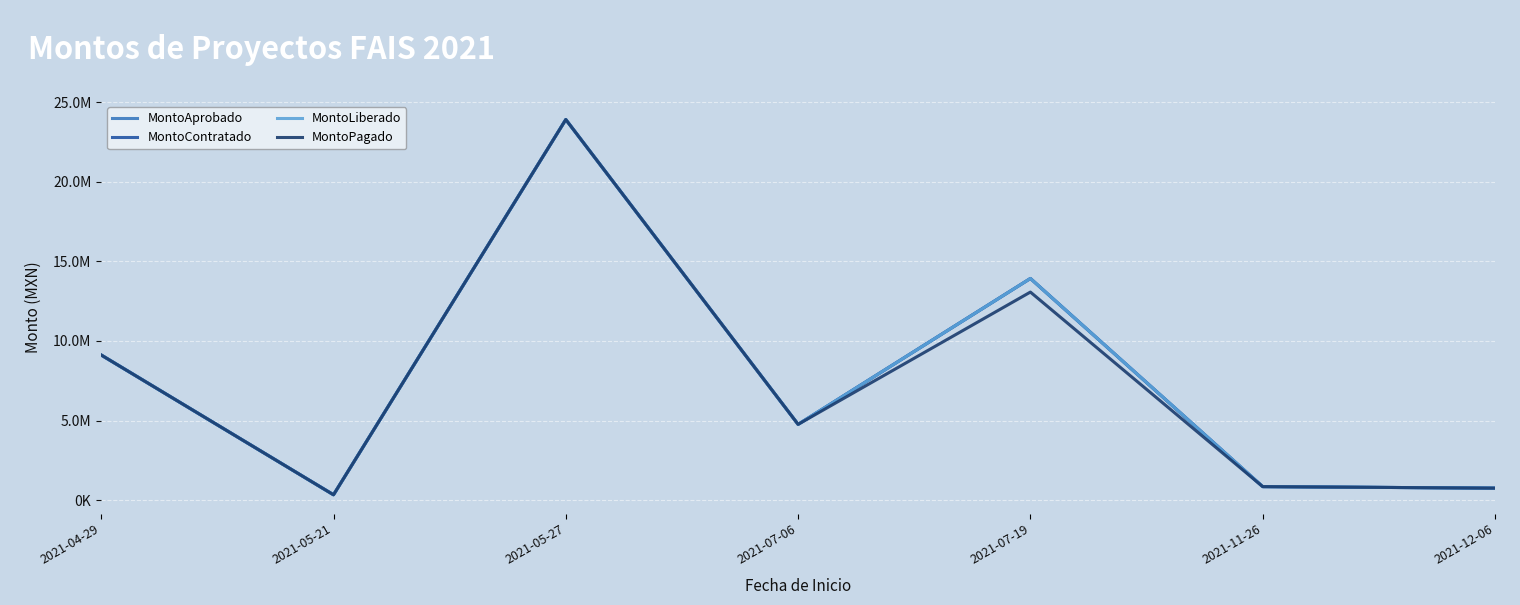

True or false: MontoContratado and MontoAprobado cross at least once.

False